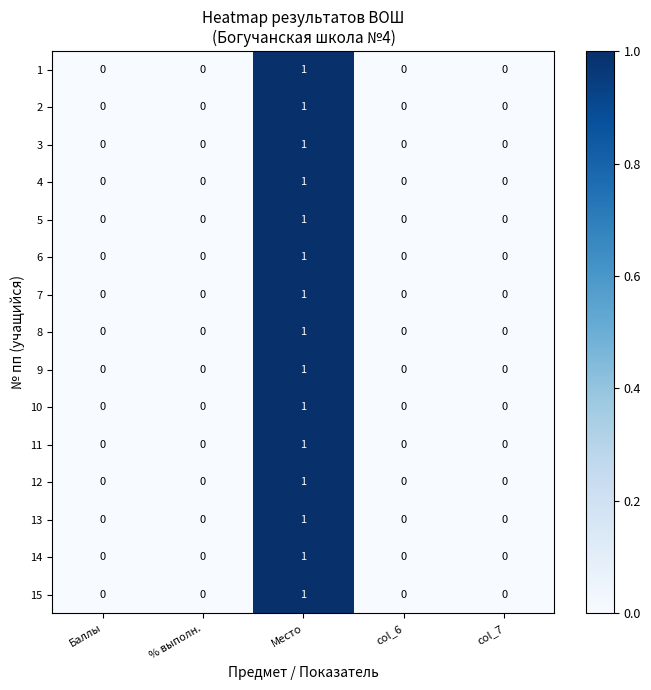

Count the number of categories in the chart.

5